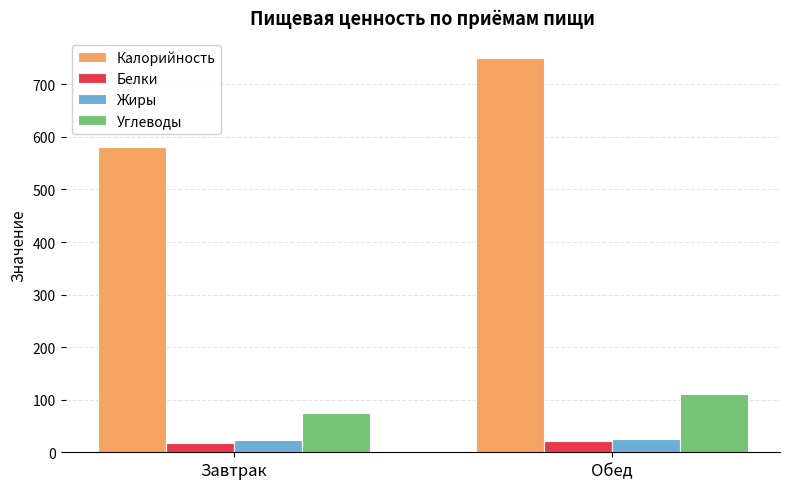

Count the number of categories in the chart.

2